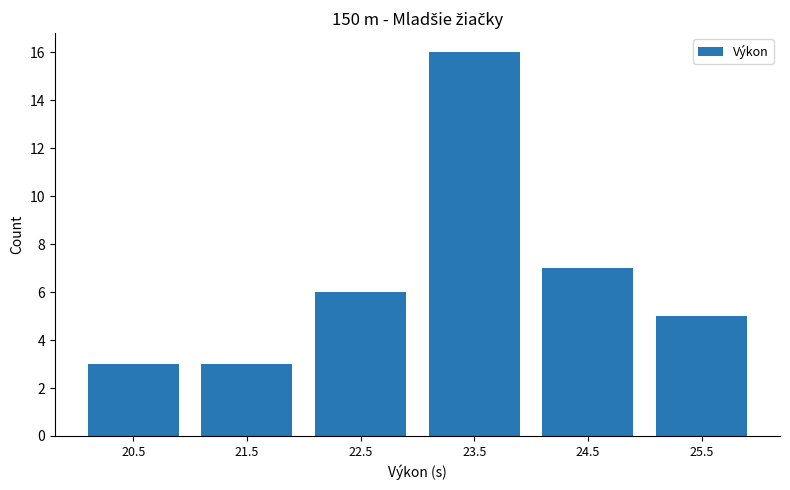

How tall is the bar that spans 20 to 21 on the x-axis? The values are not printed on the chart, so give them approximately, as read against the axis.

3